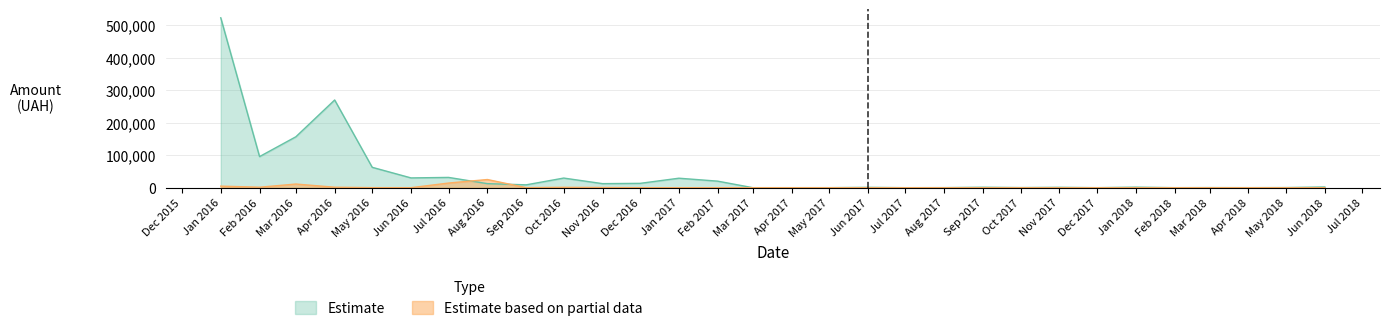

True or false: Estimate and Estimate based on partial data cross at least once.

True